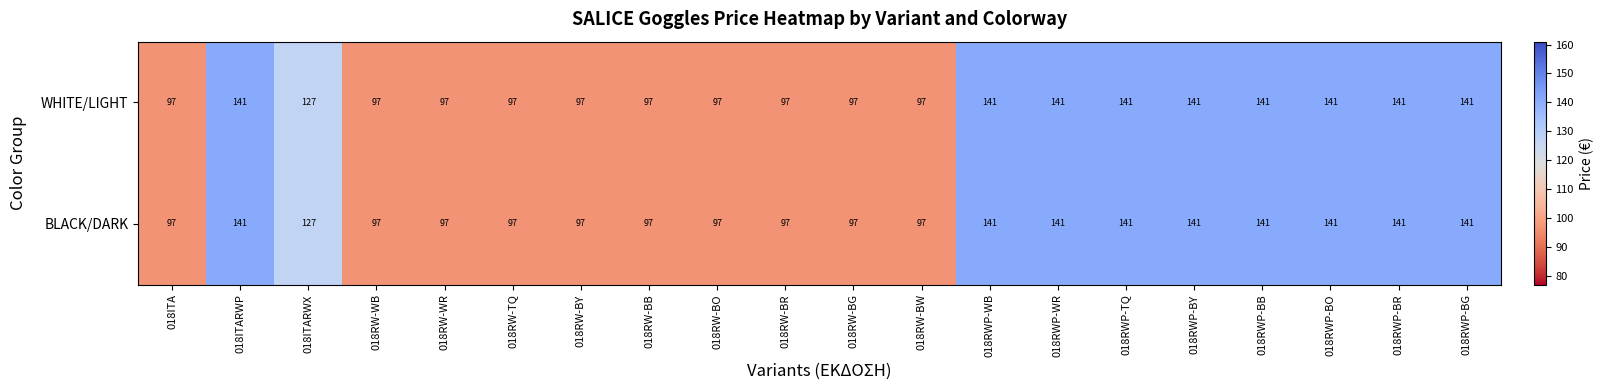

What is the minimum value for BLACK/DARK?

97